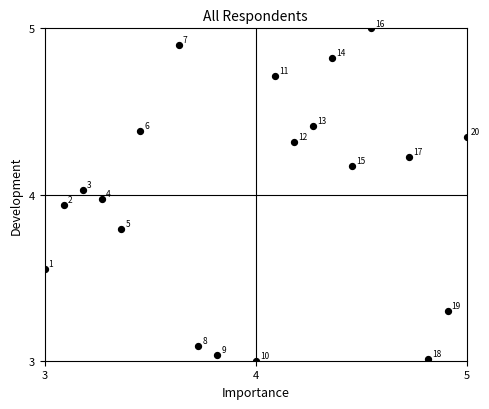

What is the range of Y values (max minus min)?

2.0